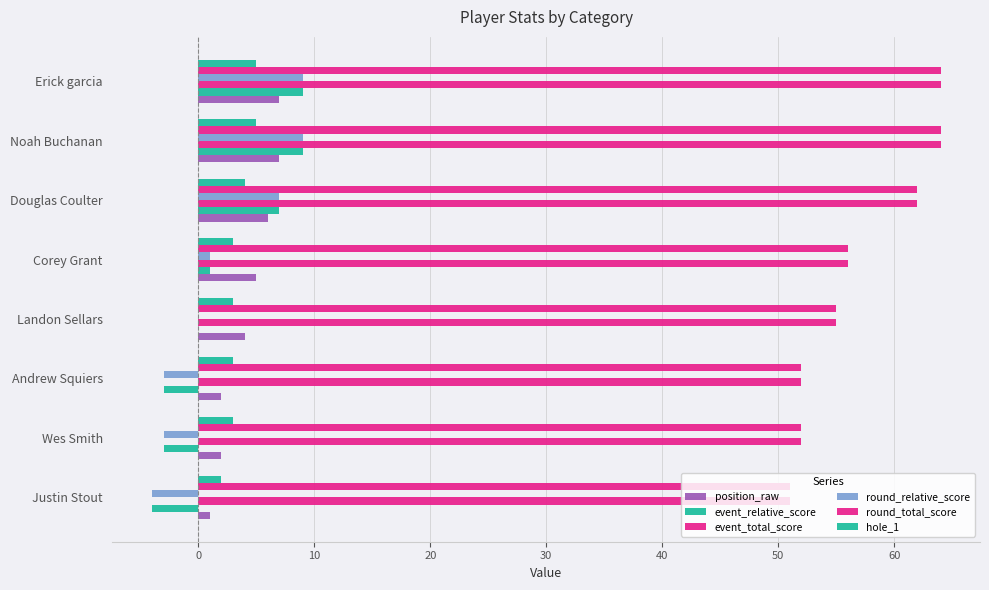

What is the value of the event_total_score bar at the 2nd from the left?

52